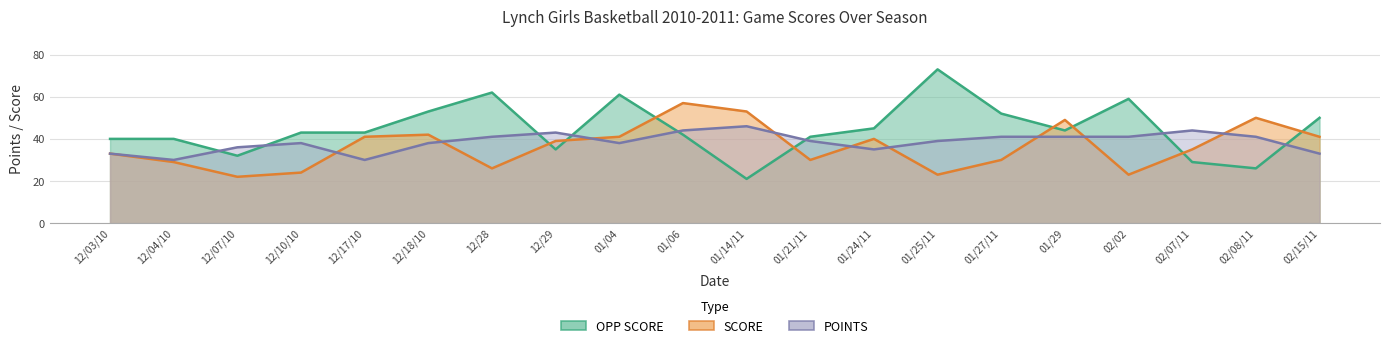

What is the label of the 4th point from the left?

12/10/10